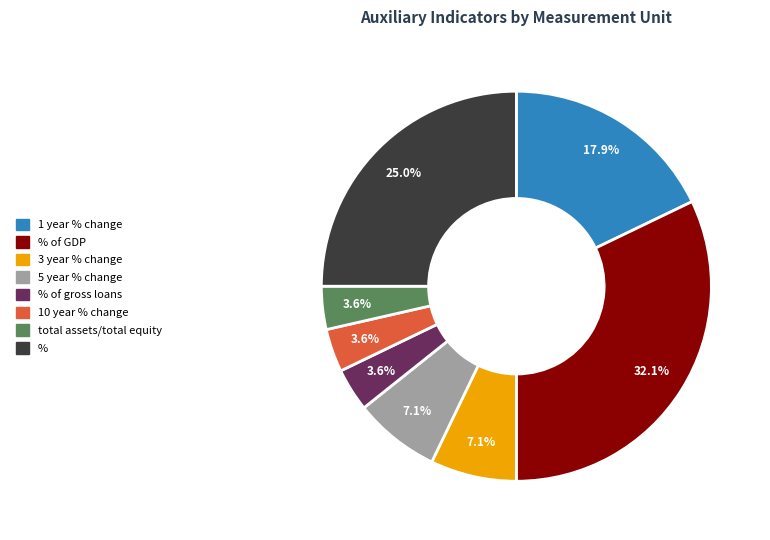

To the nearest percent, what is the average slice percentage?

12%